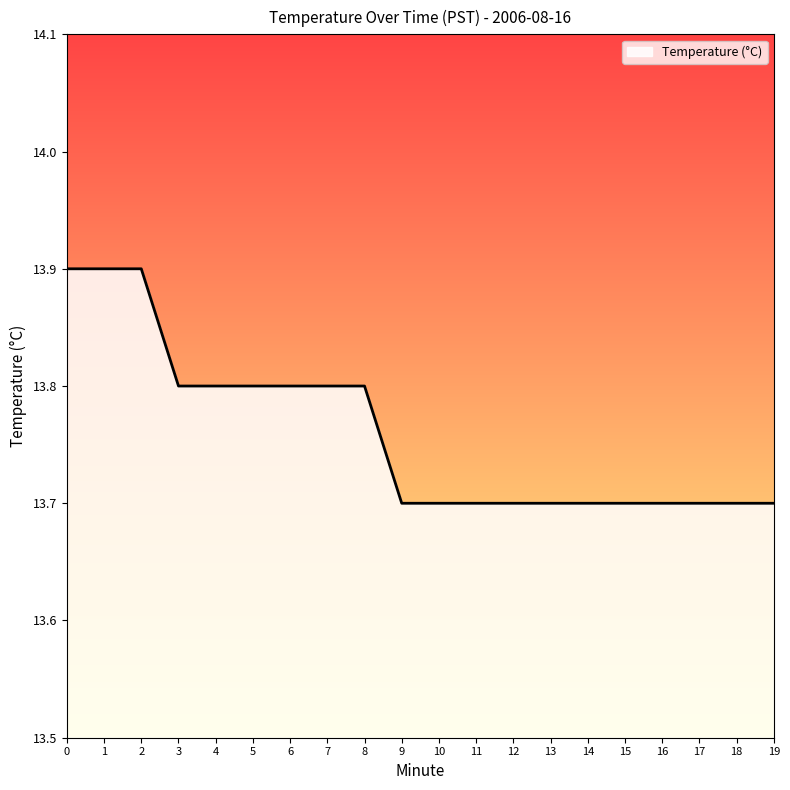

How many lines are shown in the chart?

1